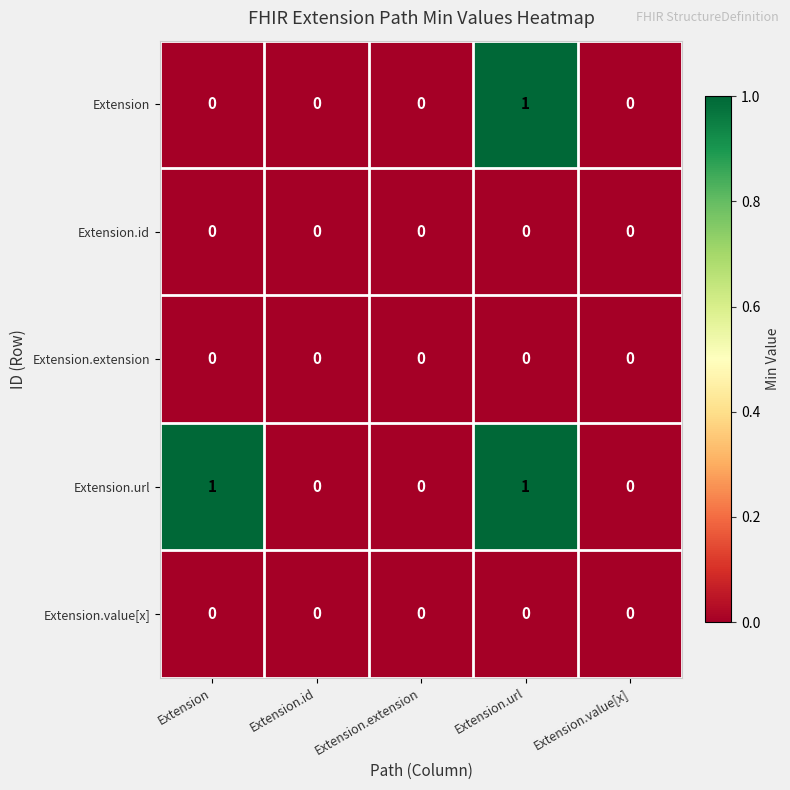

What is the total value across all series at Extension?

1